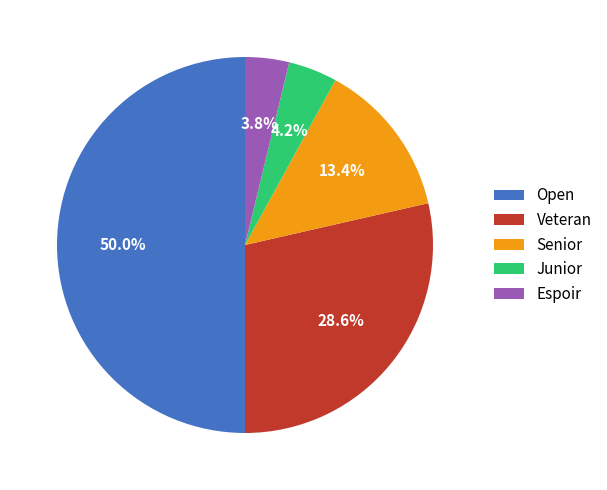

To the nearest percent, what is the combined percentage of Junior and Espoir?

8%